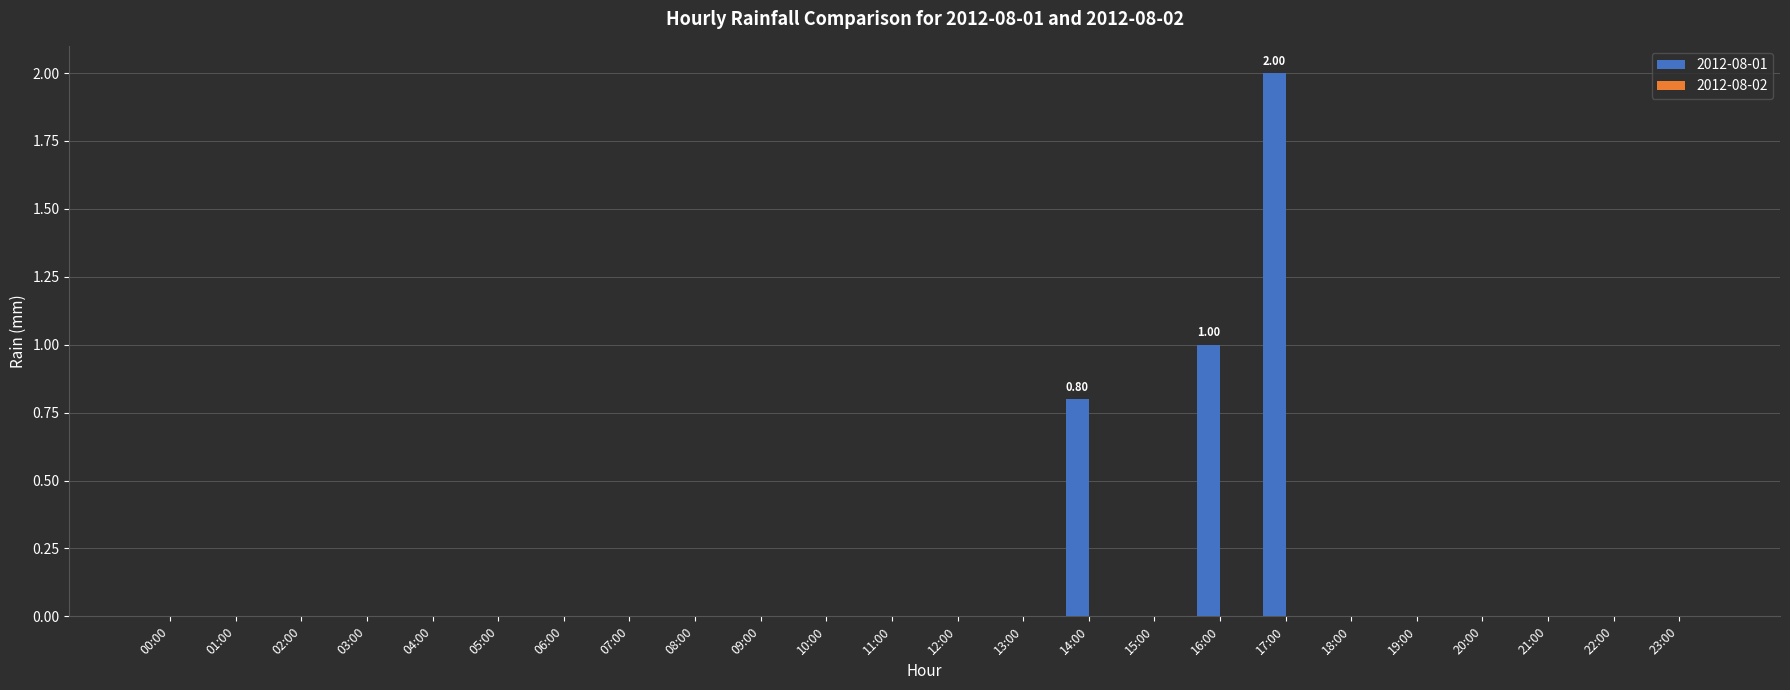

Reading right to left, transcribe all the data shown in this chart.

23:00=0.0	22:00=0.0	21:00=0.0	20:00=0.0	19:00=0.0	18:00=0.0	17:00=2.0	16:00=1.0	15:00=0.0	14:00=0.8	13:00=0.0	12:00=0.0	11:00=0.0	10:00=0.0	09:00=0.0	08:00=0.0	07:00=0.0	06:00=0.0	05:00=0.0	04:00=0.0	03:00=0.0	02:00=0.0	01:00=0.0	00:00=0.0